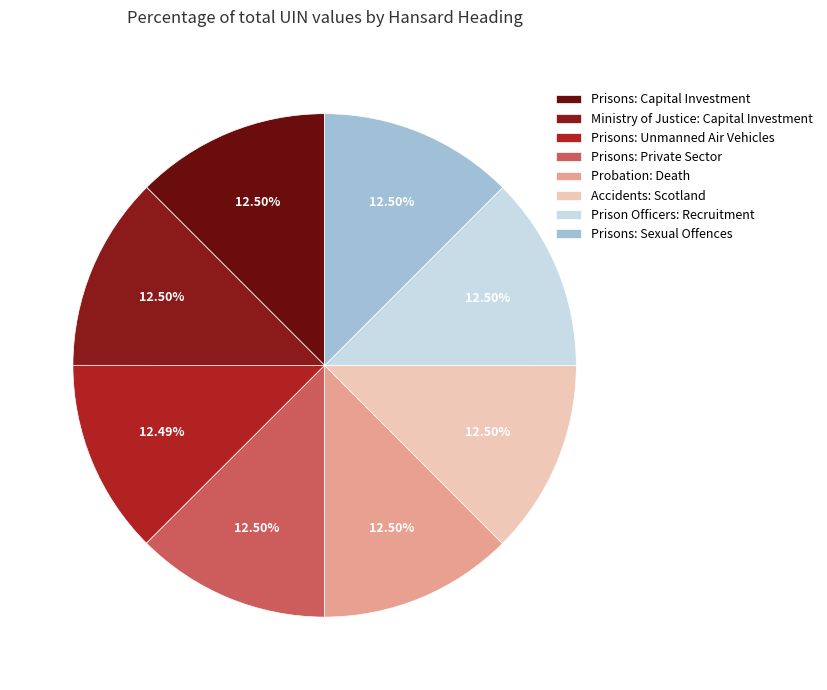

The Prisons: Unmanned Air Vehicles slice represents 12% of the pie. True or false?

True